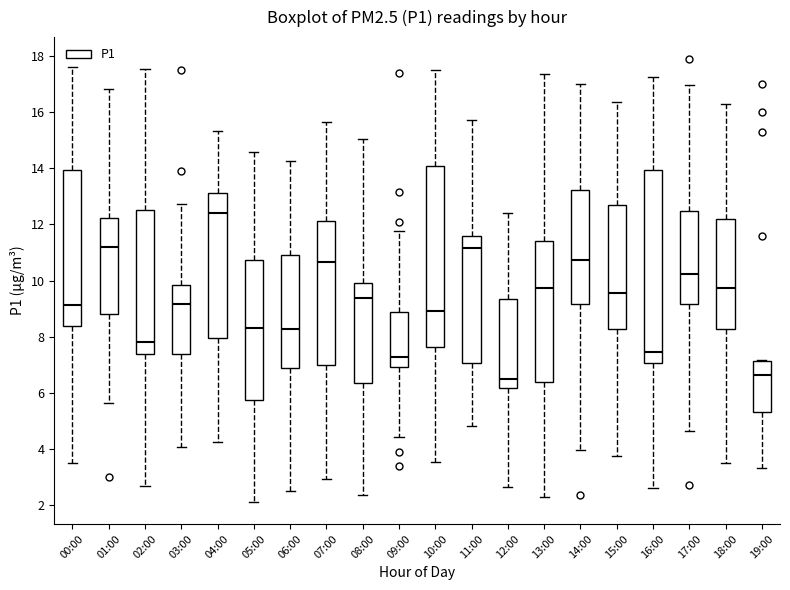

Reading left to right, transcribe this box plot: for each box, give where its median line is, the range the box spans, and where its two whiskers end, as read against the y-axis. The values are not printed on the chart, so give them approximately, as read against the axis.

00:00: median 9.2, box 8.4 to 14.0, whiskers 3.6 to 17.6
01:00: median 11.2, box 8.8 to 12.2, whiskers 5.6 to 16.8
02:00: median 7.8, box 7.4 to 12.4, whiskers 2.8 to 17.6
03:00: median 9.2, box 7.4 to 9.8, whiskers 4.0 to 12.8
04:00: median 12.4, box 8.0 to 13.2, whiskers 4.2 to 15.4
05:00: median 8.4, box 5.8 to 10.8, whiskers 2.2 to 14.6
06:00: median 8.2, box 6.8 to 11.0, whiskers 2.4 to 14.2
07:00: median 10.6, box 7.0 to 12.2, whiskers 3.0 to 15.6
08:00: median 9.4, box 6.4 to 10.0, whiskers 2.4 to 15.0
09:00: median 7.2, box 7.0 to 8.8, whiskers 4.4 to 11.8
10:00: median 9.0, box 7.6 to 14.0, whiskers 3.6 to 17.6
11:00: median 11.2, box 7.0 to 11.6, whiskers 4.8 to 15.8
12:00: median 6.6, box 6.2 to 9.4, whiskers 2.6 to 12.4
13:00: median 9.8, box 6.4 to 11.4, whiskers 2.4 to 17.4
14:00: median 10.8, box 9.2 to 13.2, whiskers 4.0 to 17.0
15:00: median 9.6, box 8.2 to 12.8, whiskers 3.8 to 16.4
16:00: median 7.4, box 7.0 to 14.0, whiskers 2.6 to 17.2
17:00: median 10.2, box 9.2 to 12.4, whiskers 4.6 to 17.0
18:00: median 9.8, box 8.2 to 12.2, whiskers 3.6 to 16.2
19:00: median 6.6, box 5.4 to 7.2, whiskers 3.4 to 7.2